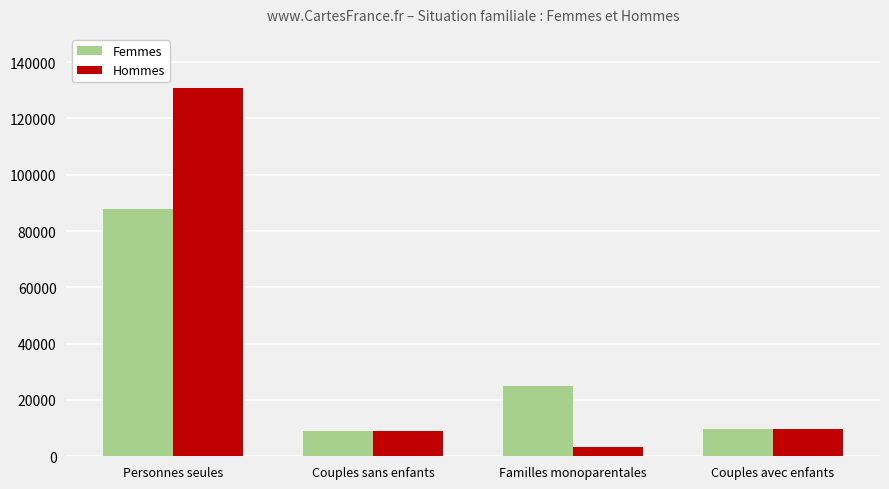

What is the label of the 4th bar from the right?

Personnes seules